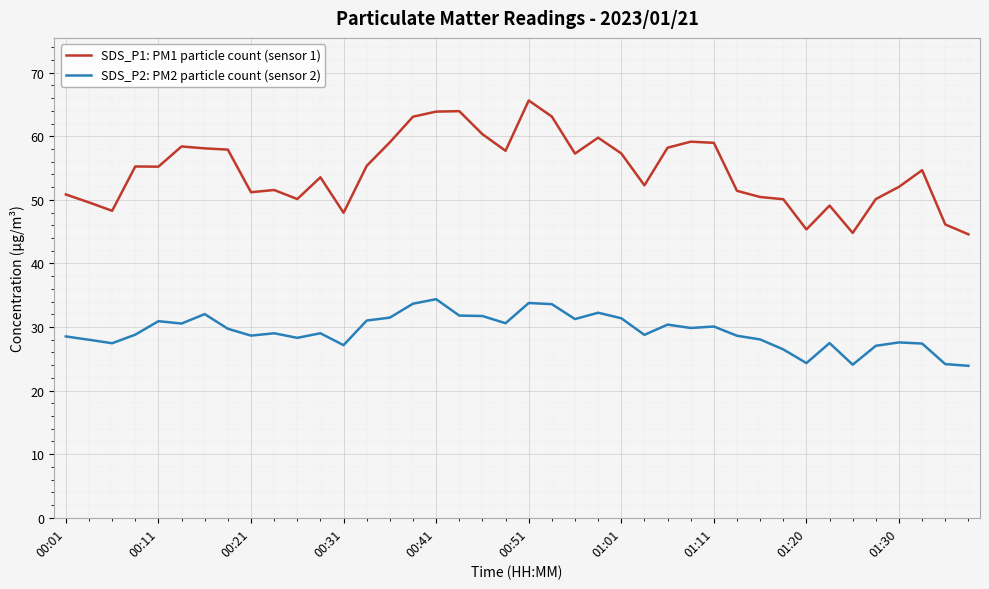

What is the minimum value for SDS_P1: PM1 particle count (sensor 1)?

44.6